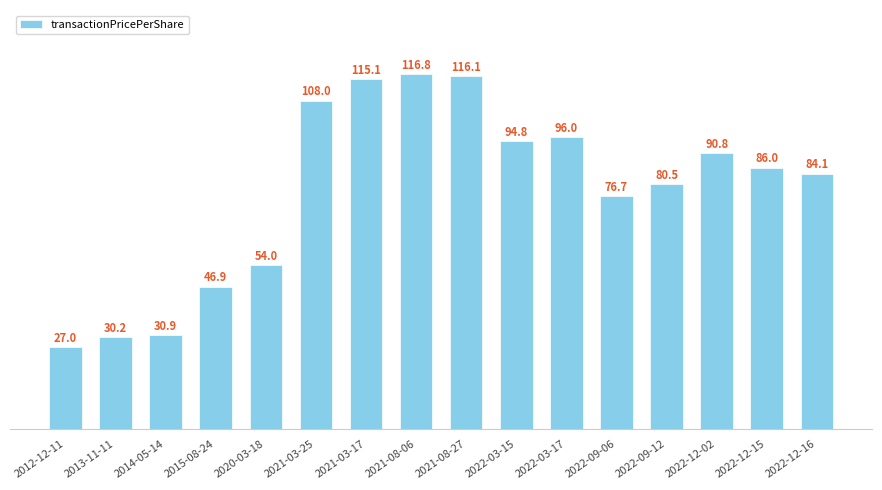

What is the value of the 12th bar from the left?

76.7